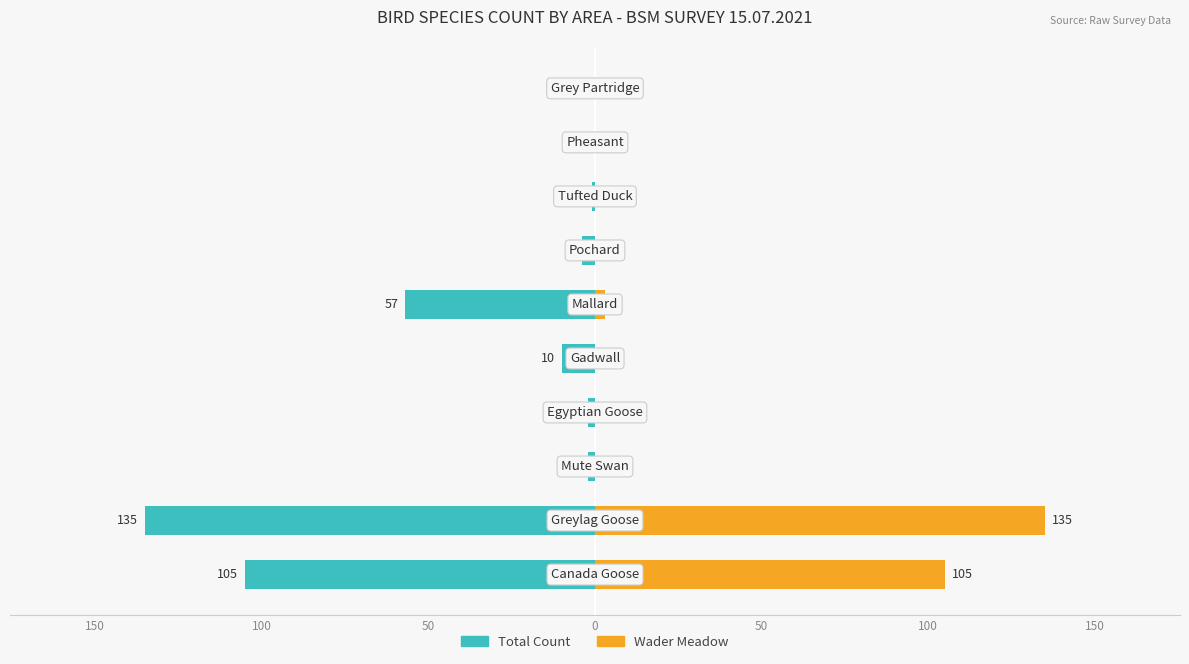

Rank the series at 50 from highest to lowest value.

Wader Meadow, Total Count